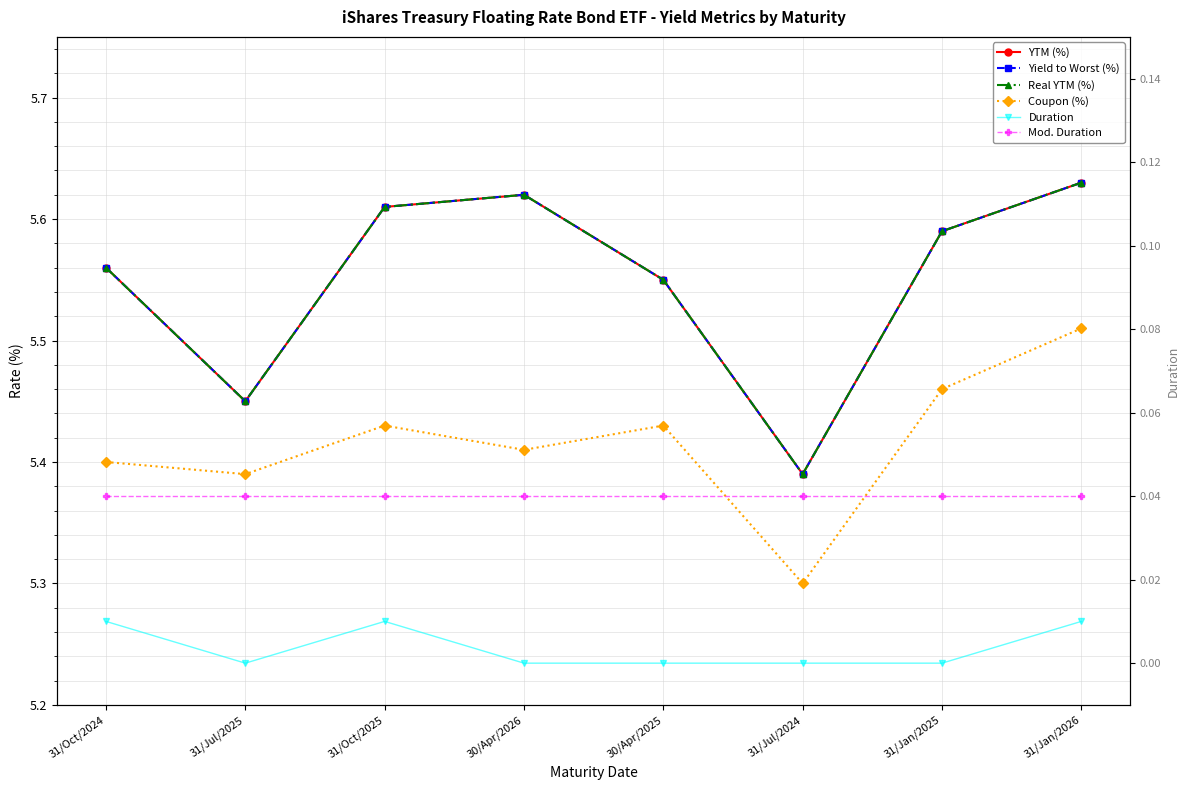

At which category does the chart reach its minimum across all series?

31/Jul/2025